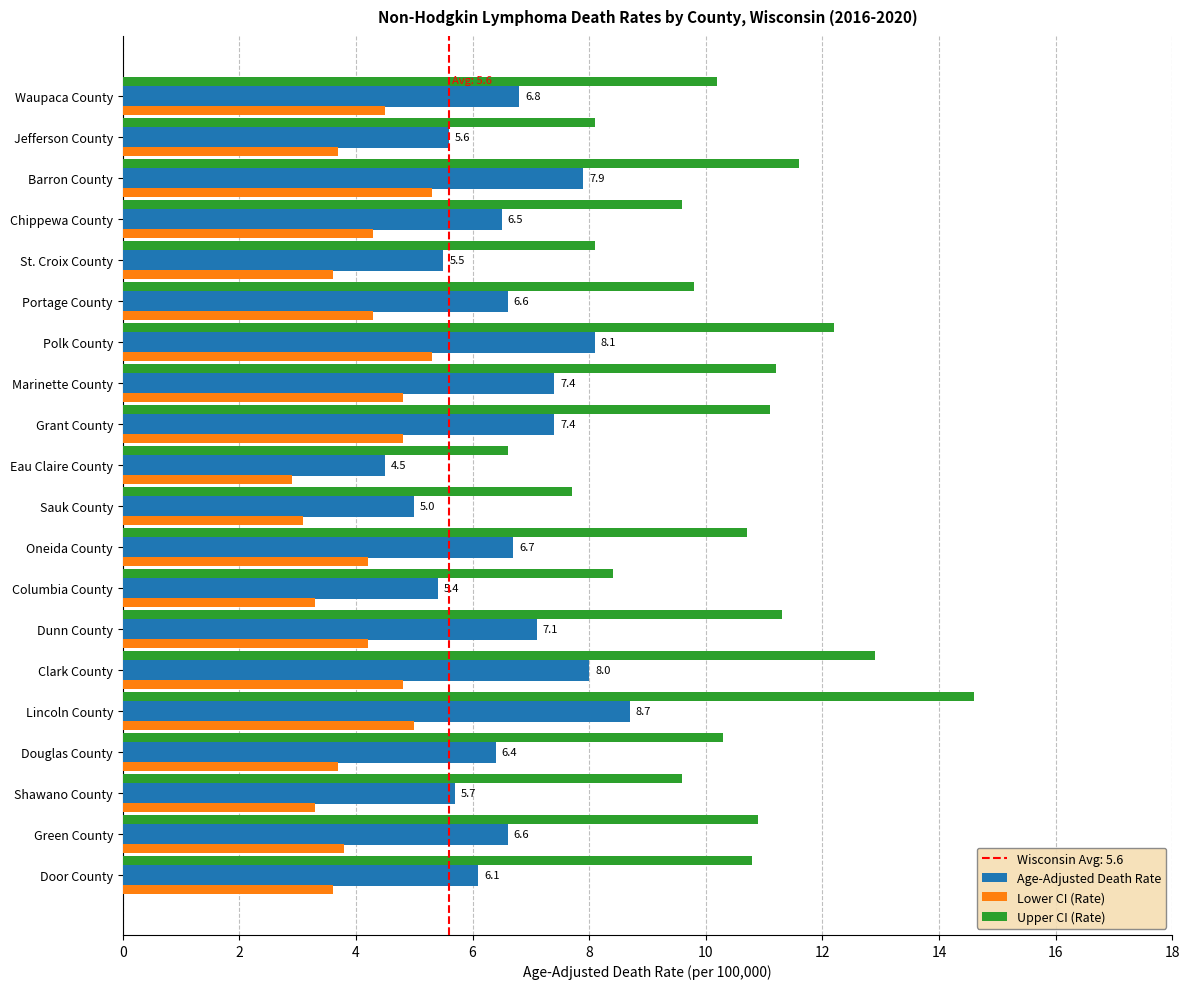

What is the approximate value of Upper CI (Rate) at Chippewa County?

9.6